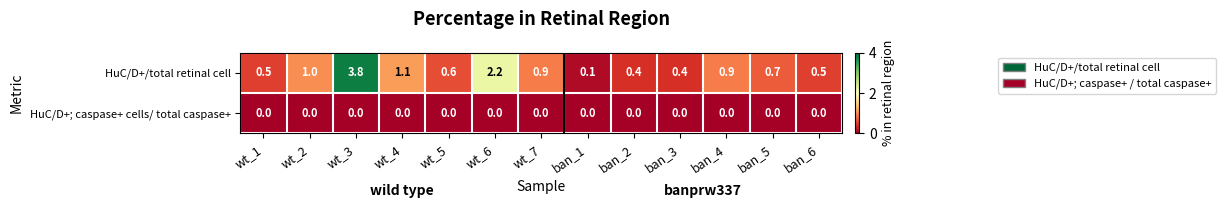

What is the maximum value shown in the chart?

3.8